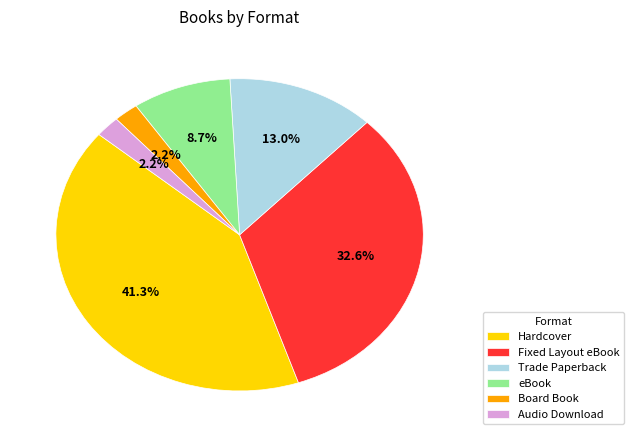

Is Fixed Layout eBook the majority of the pie?

No